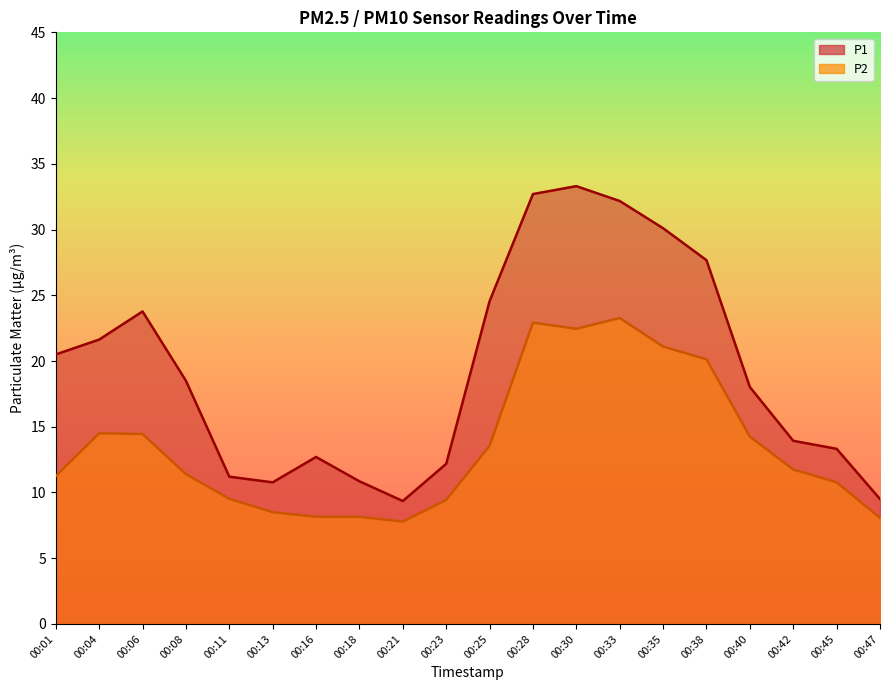

What value does the P2 series have at 00:42?

11.8